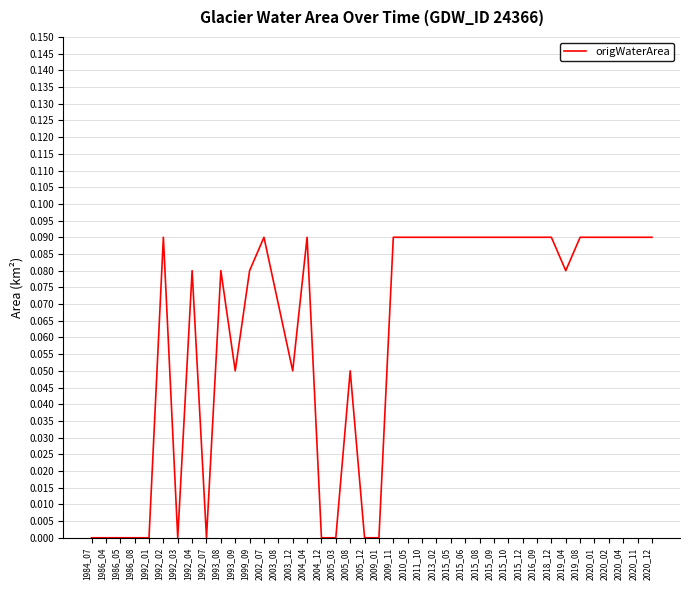

What is the change in value from 2005_03 to 2015_08?

+0.1